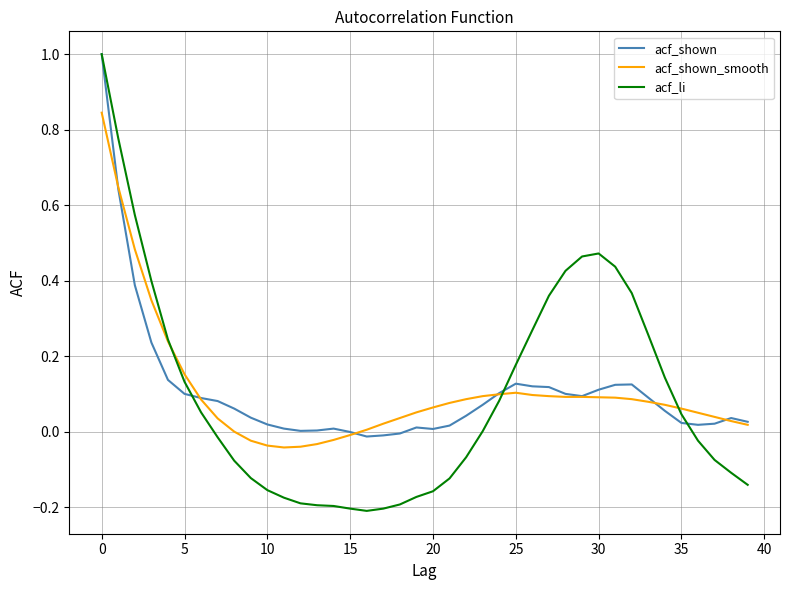

Which series has the widest spread of values?

acf_li